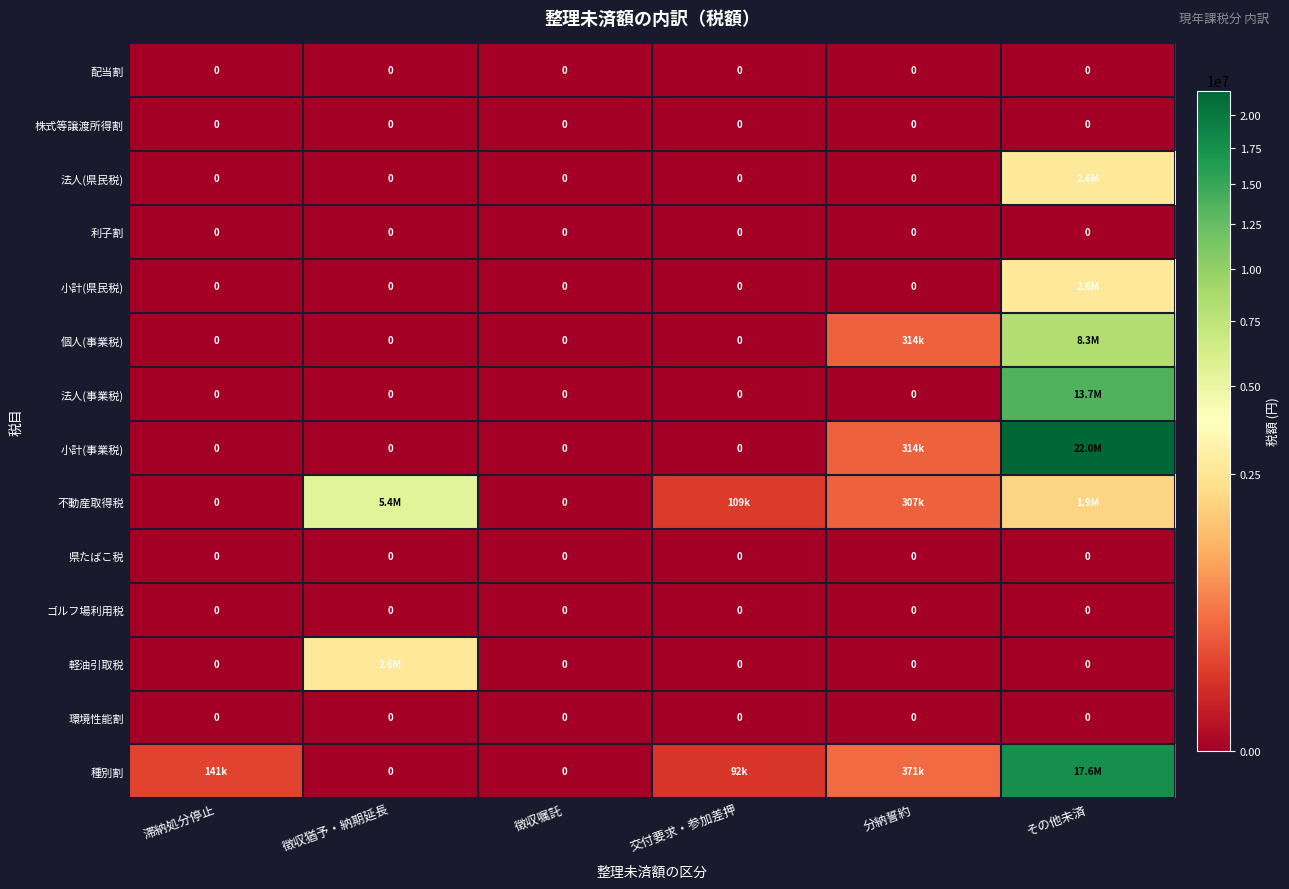

Is it true that 種別割 equals 237870 at 分納誓約?

False